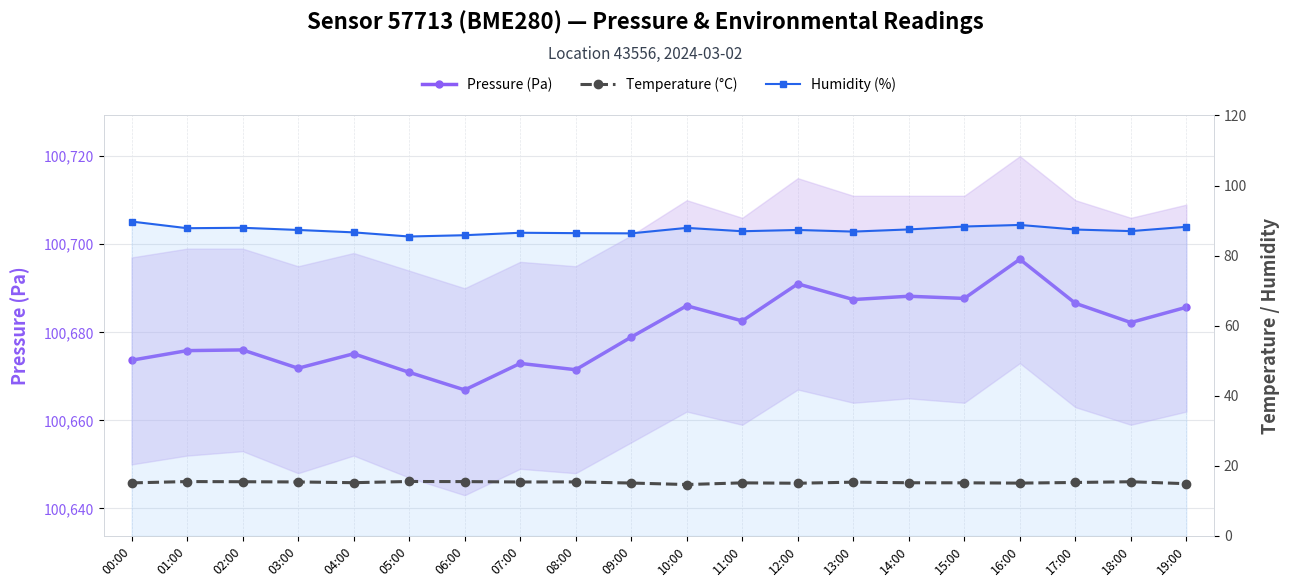

Rank the categories by Temperature (°C) value from lowest to highest.

10:00, 19:00, 12:00, 16:00, 09:00, 00:00, 11:00, 15:00, 14:00, 04:00, 17:00, 13:00, 07:00, 03:00, 08:00, 02:00, 18:00, 06:00, 01:00, 05:00